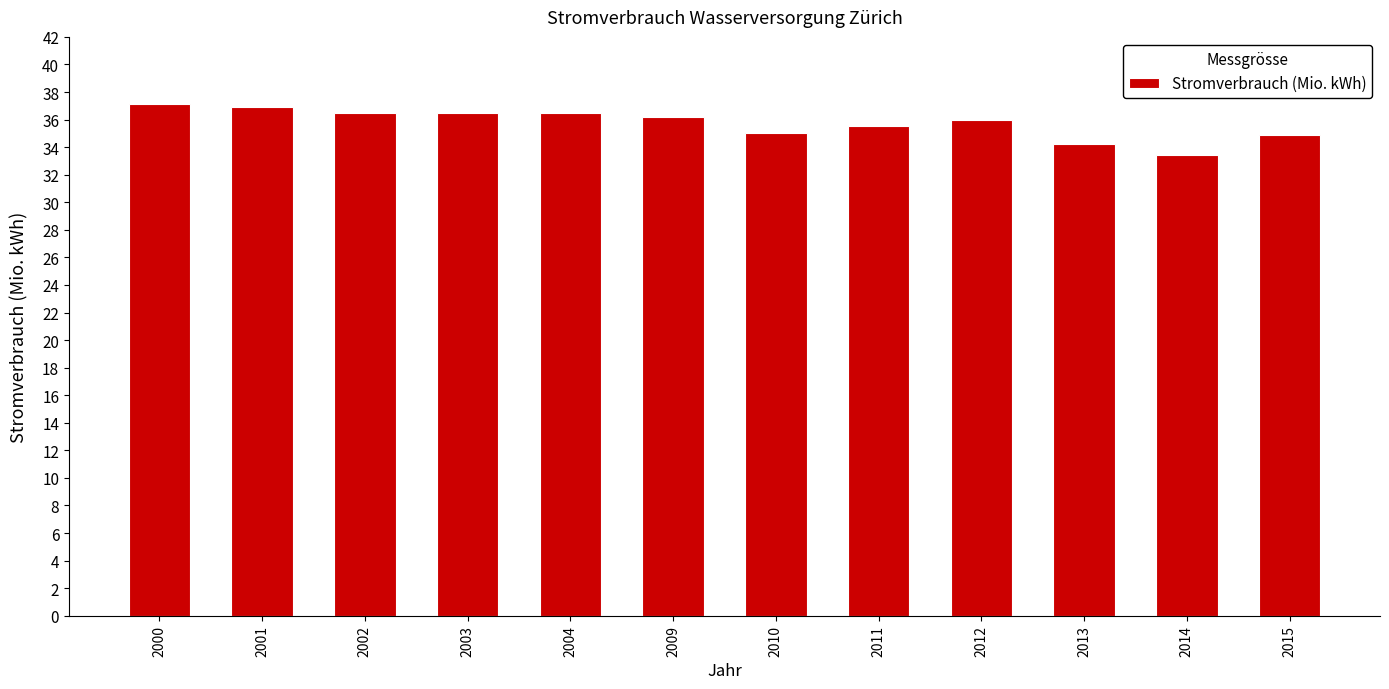

What is the smallest value displayed?

33.4